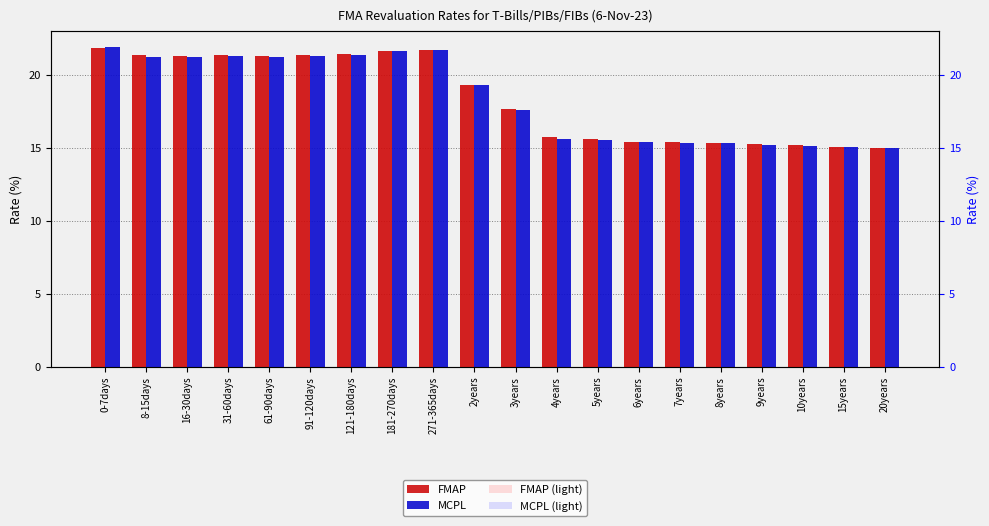

Read the MCPL (light) value at 8years.

15.3